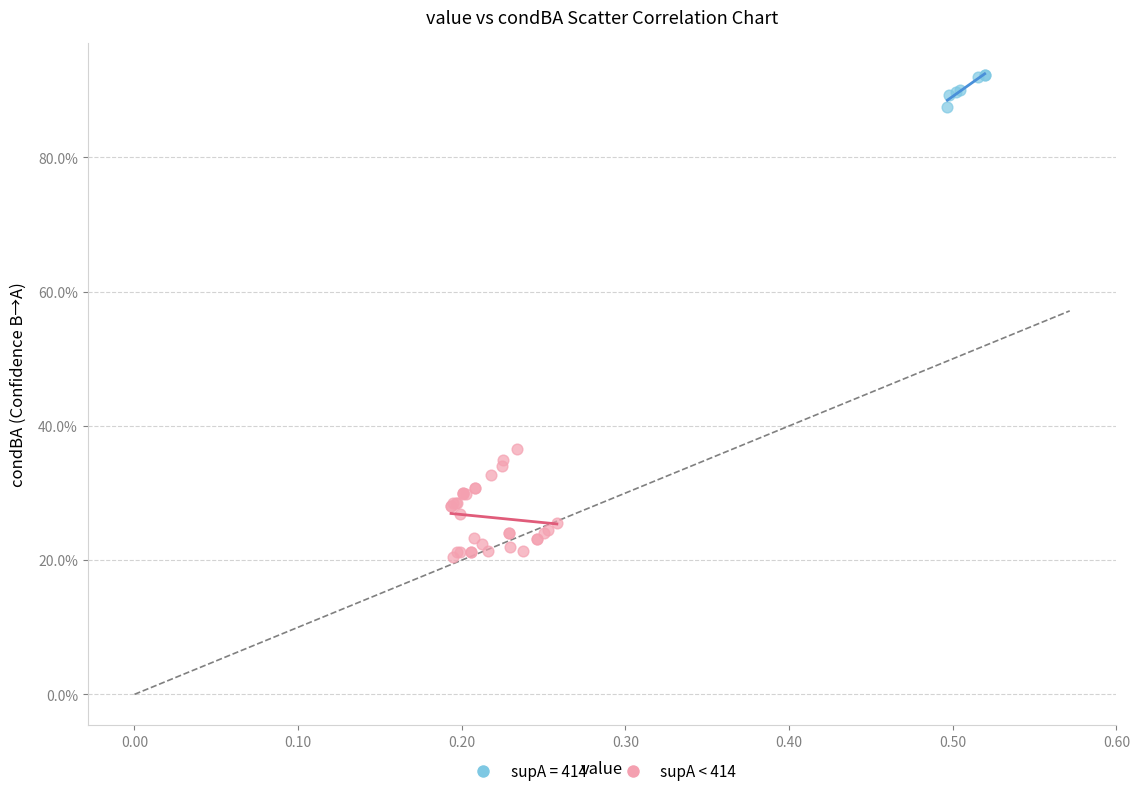

What are all the series names shown in the legend?

supA = 414, supA < 414